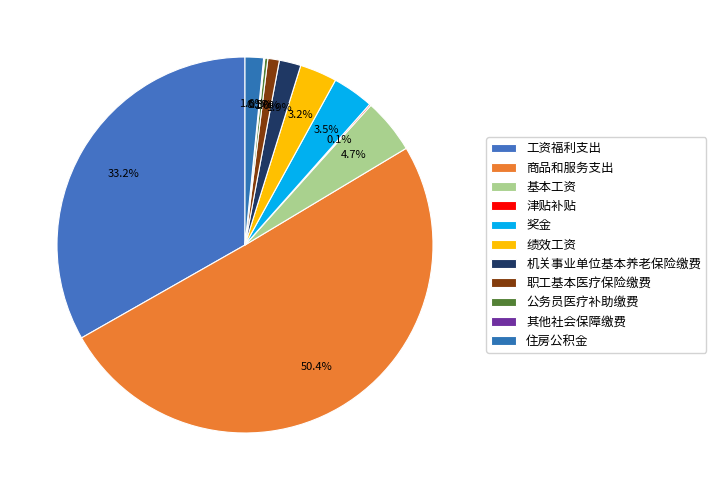

What percentage is the 奖金 slice, to the nearest percent?

4%